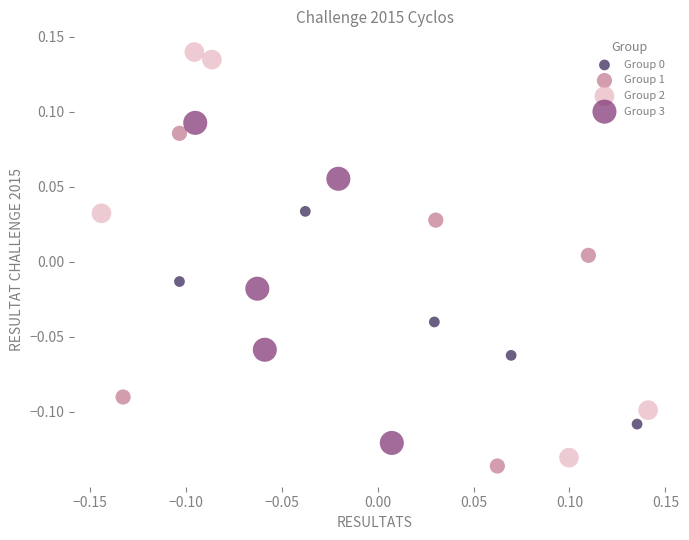

Which series reaches the minimum Y coordinate?

Group 1